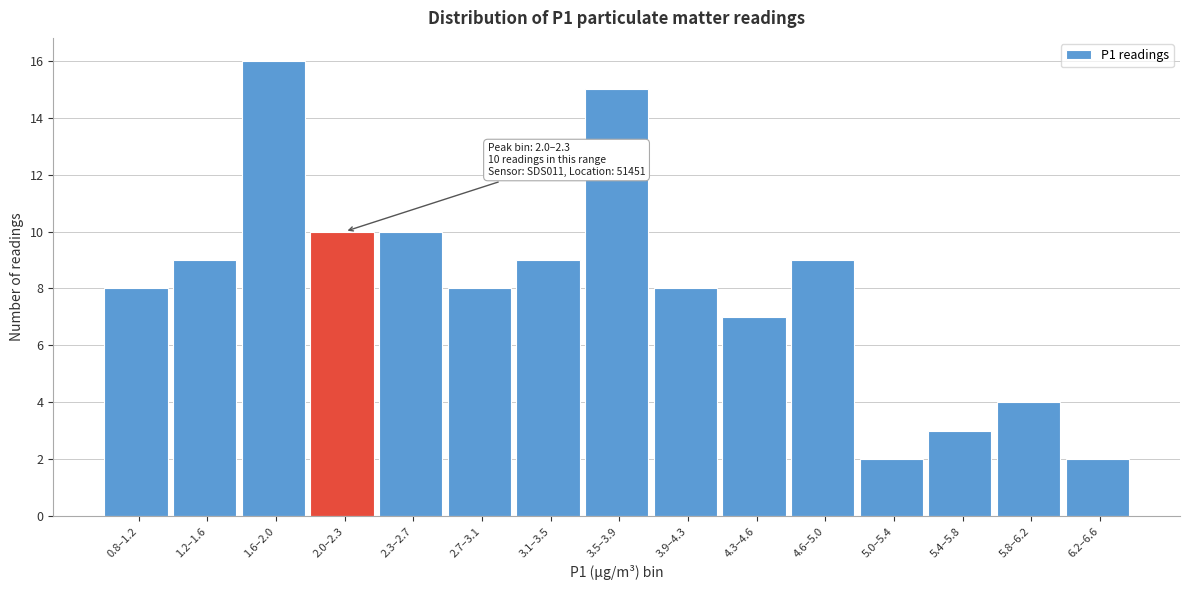

Reading left to right, what are all the values shown in this chart?

8	9	16	10	10	8	9	15	8	7	9	2	3	4	2